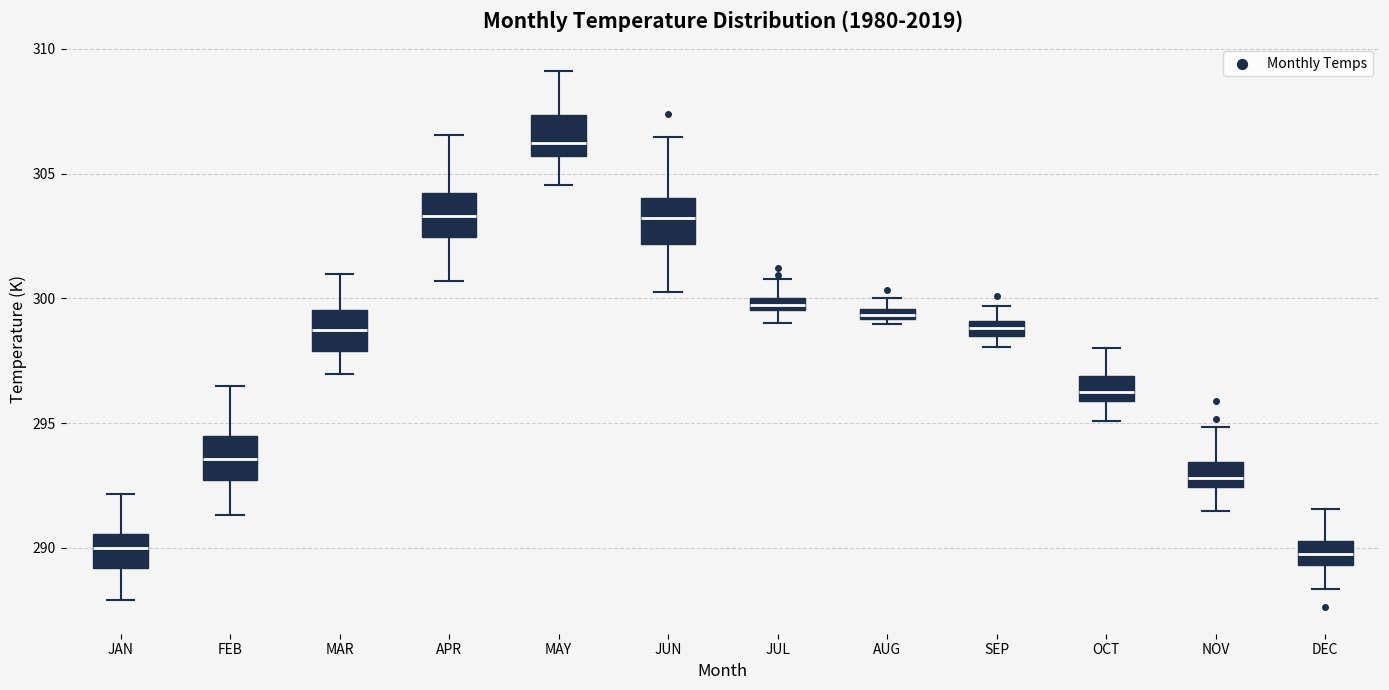

Where is the lower edge of the box for JUN on the y-axis? The values are not printed on the chart, so give them approximately, as read against the axis.

302.0